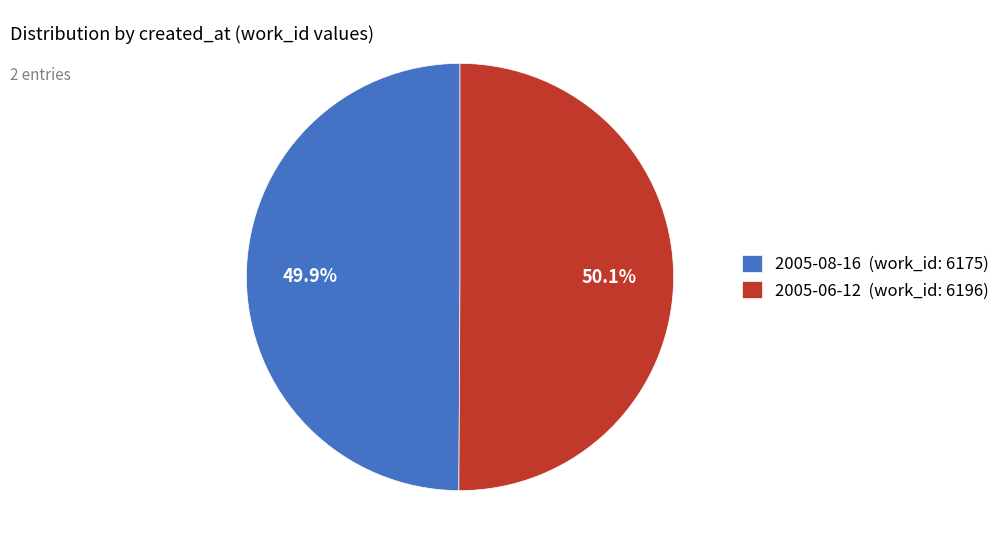

Combined, what portion of the pie is 2005-08-16 (work_id: 6175) and 2005-06-12 (work_id: 6196)?

100.0%